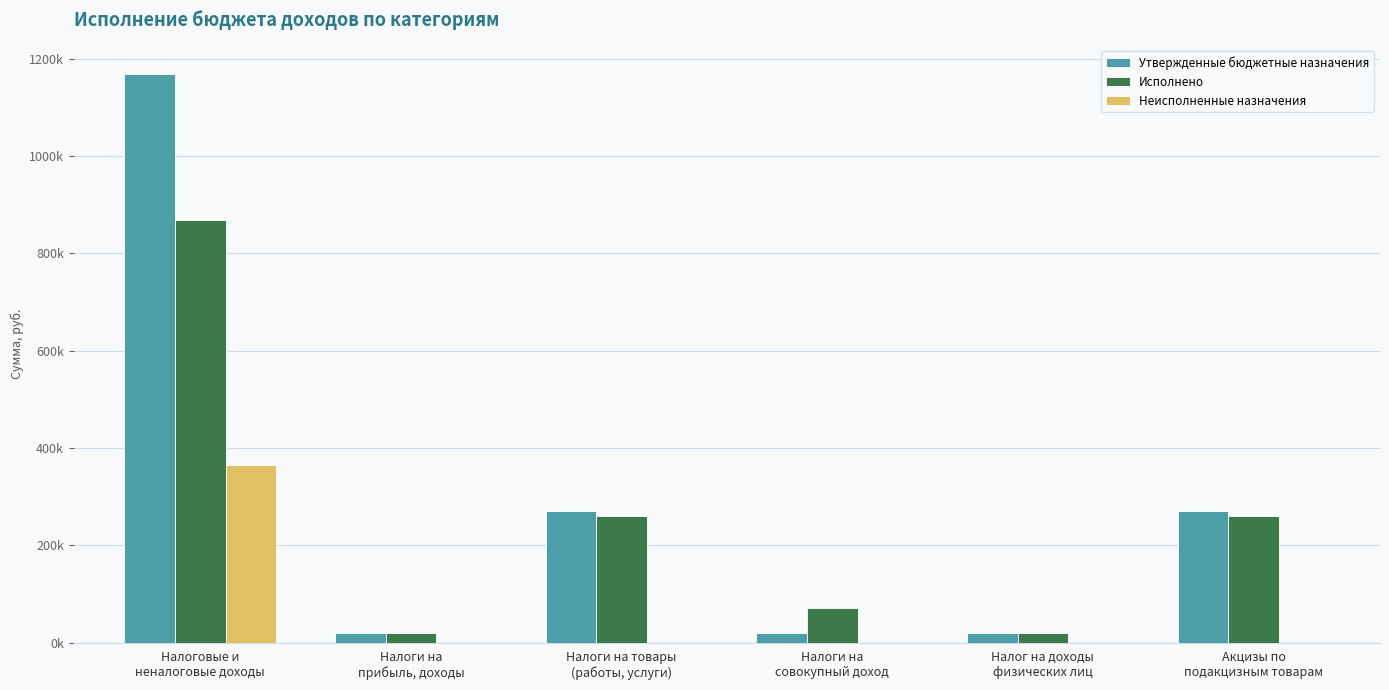

Are the bars grouped side by side (vs. stacked)?

Yes